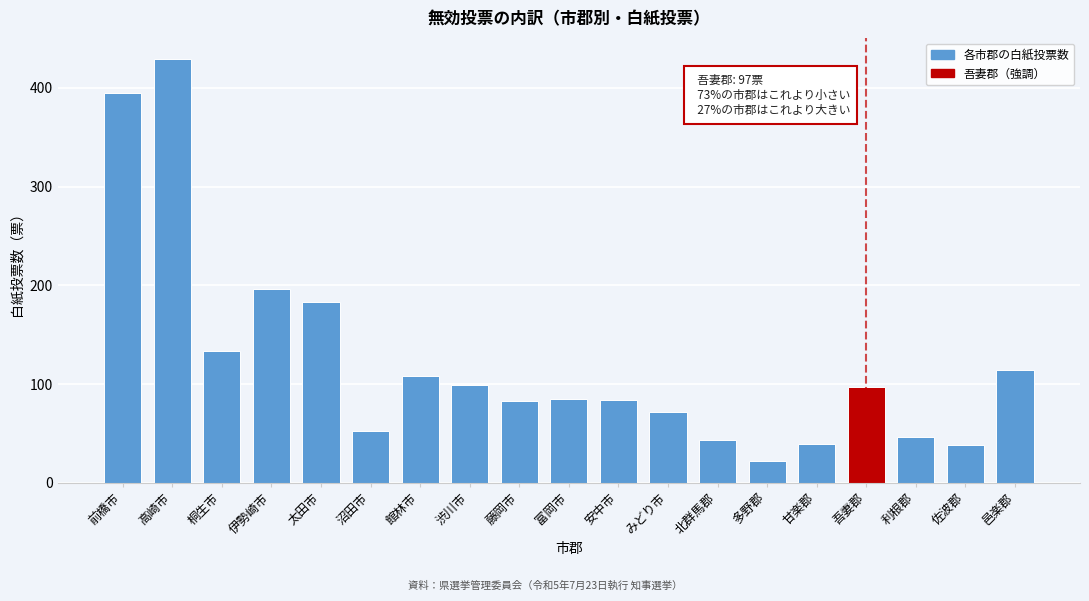

The value at 多野郡 is 22. True or false?

True